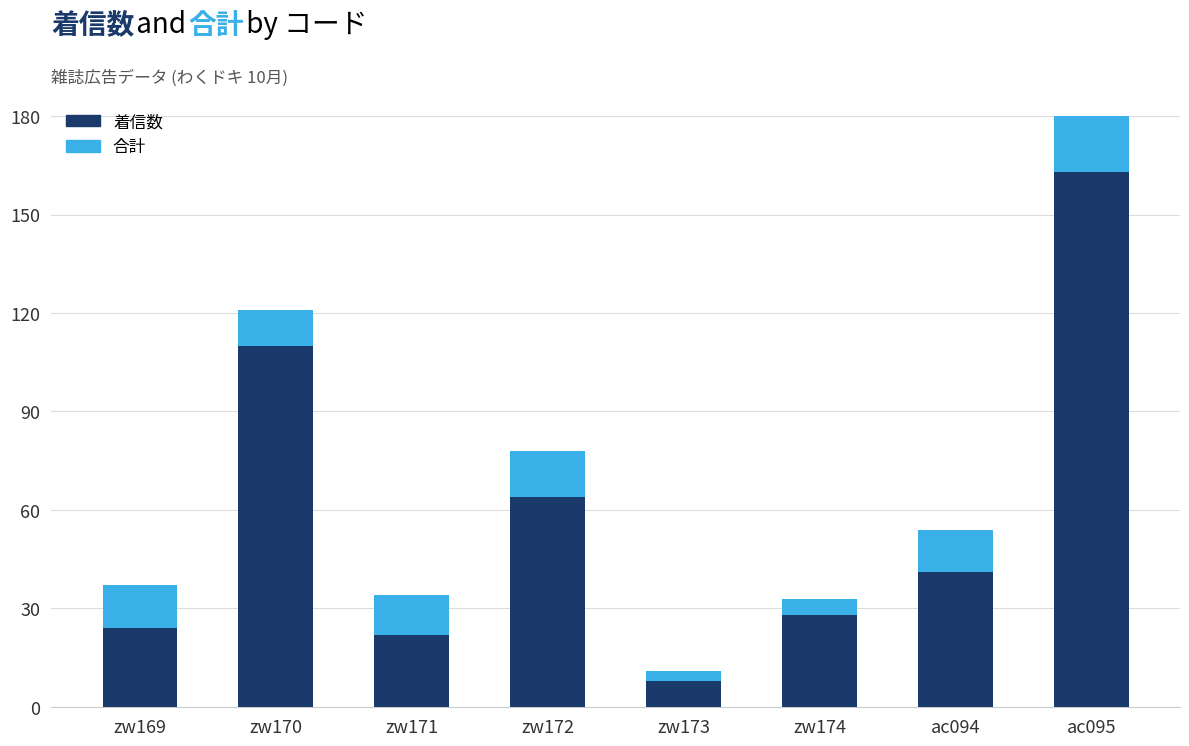

Which series changed the most between zw173 and zw174?

着信数